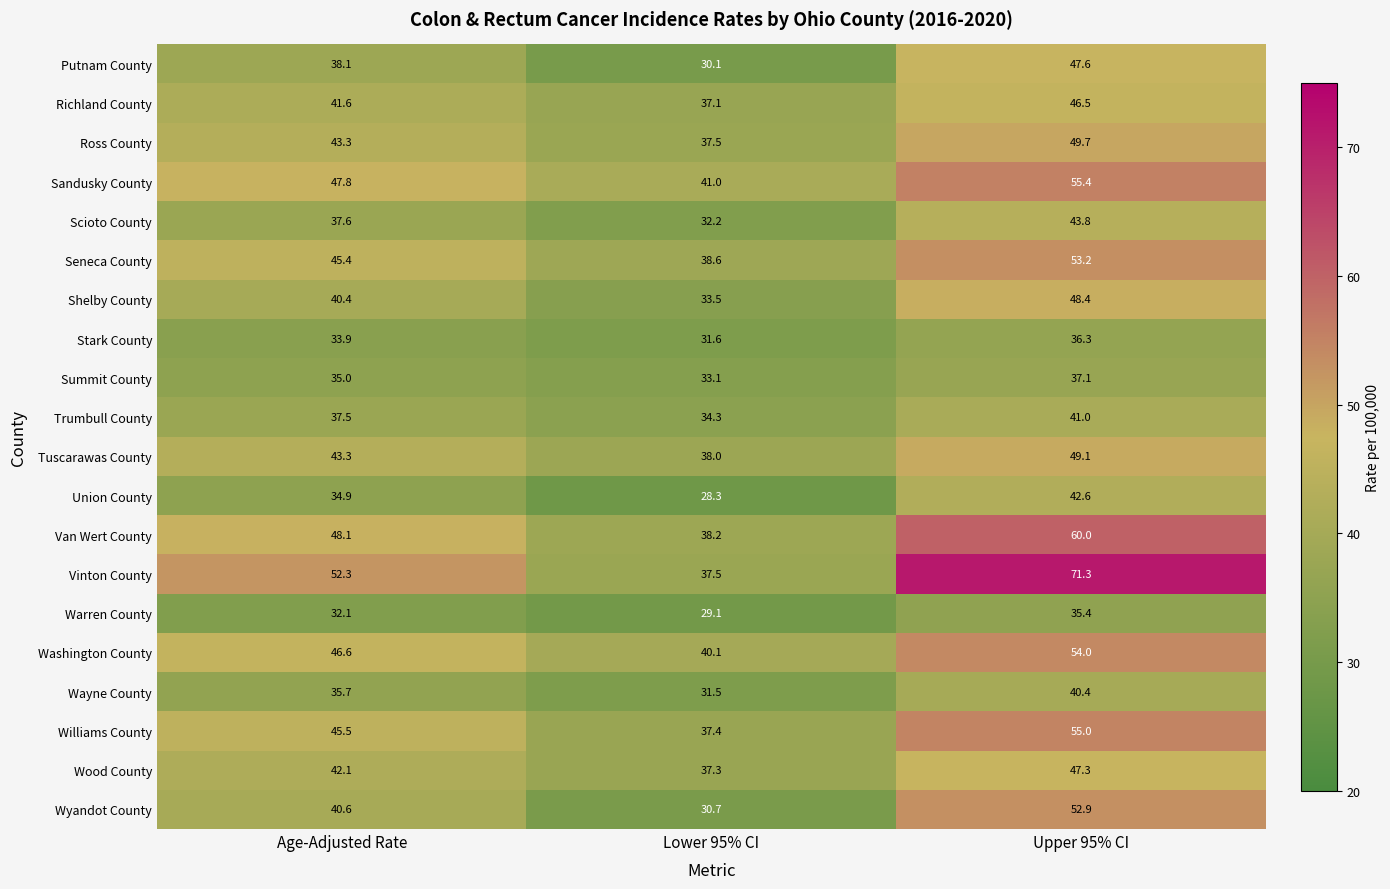

Read the Williams County value at Upper 95% CI.

55.0